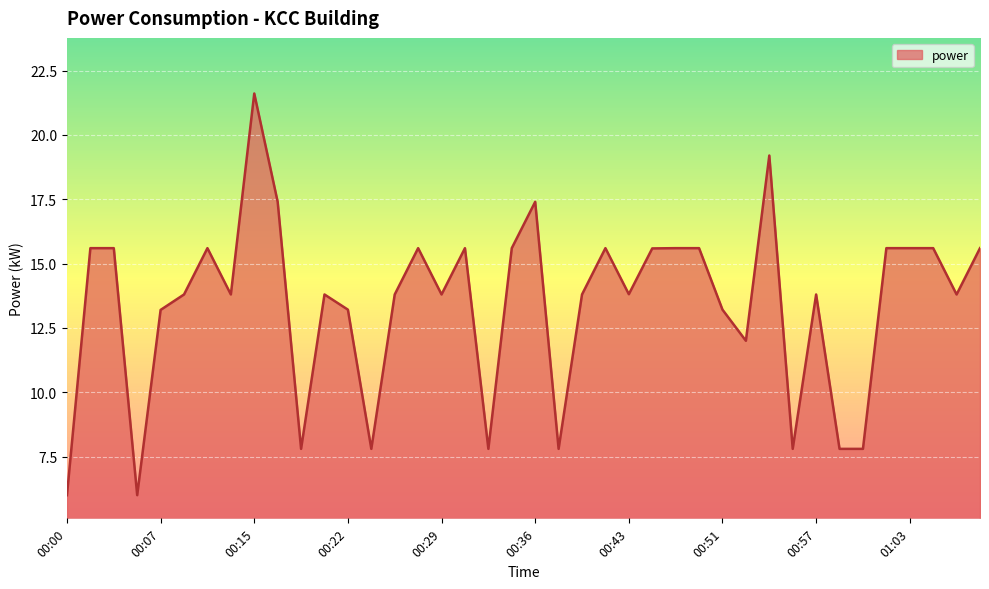

What is the greatest value displayed?

21.6